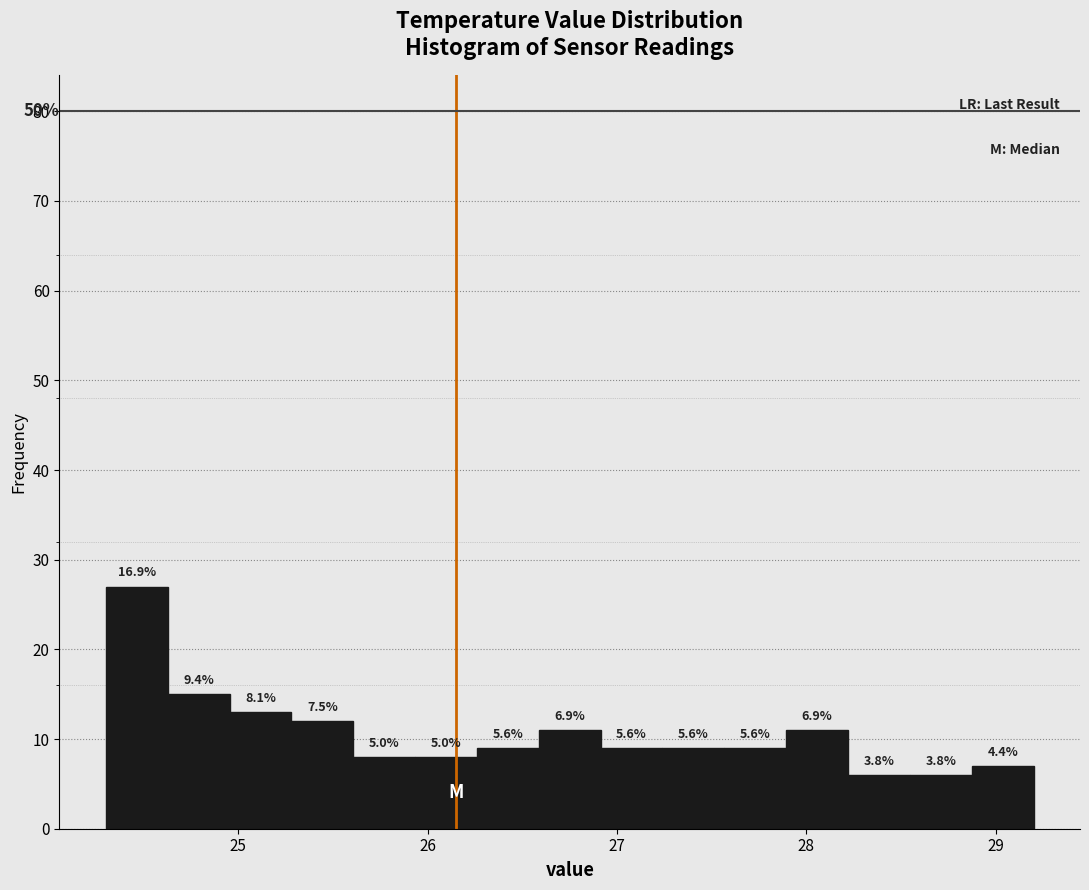

Around what value on the x-axis is the tallest bar? Give the approximate position of its centre, as read against the axis.

24.5